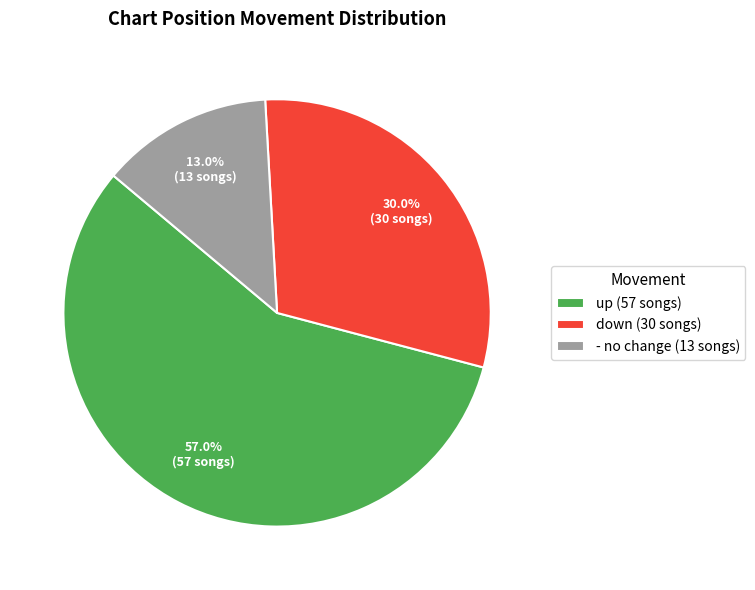

Which has a higher value, up or -?

up